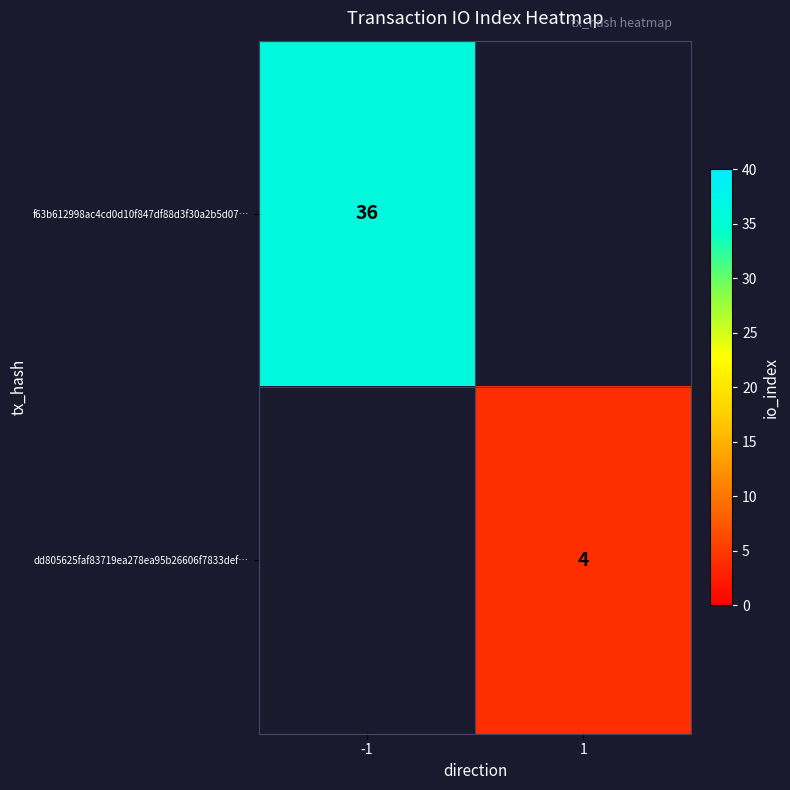

True or false: f63b612998ac4cd0d10f847df88d3f30a2b5d07… has a value of 51.8 at -1.

False